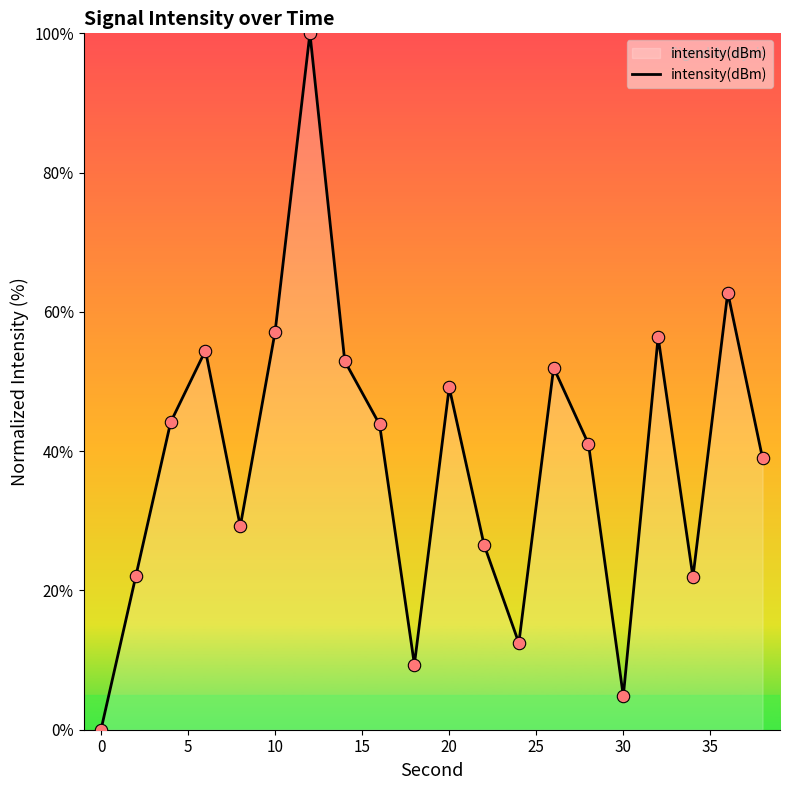

What is the maximum value shown in the chart?

100.0